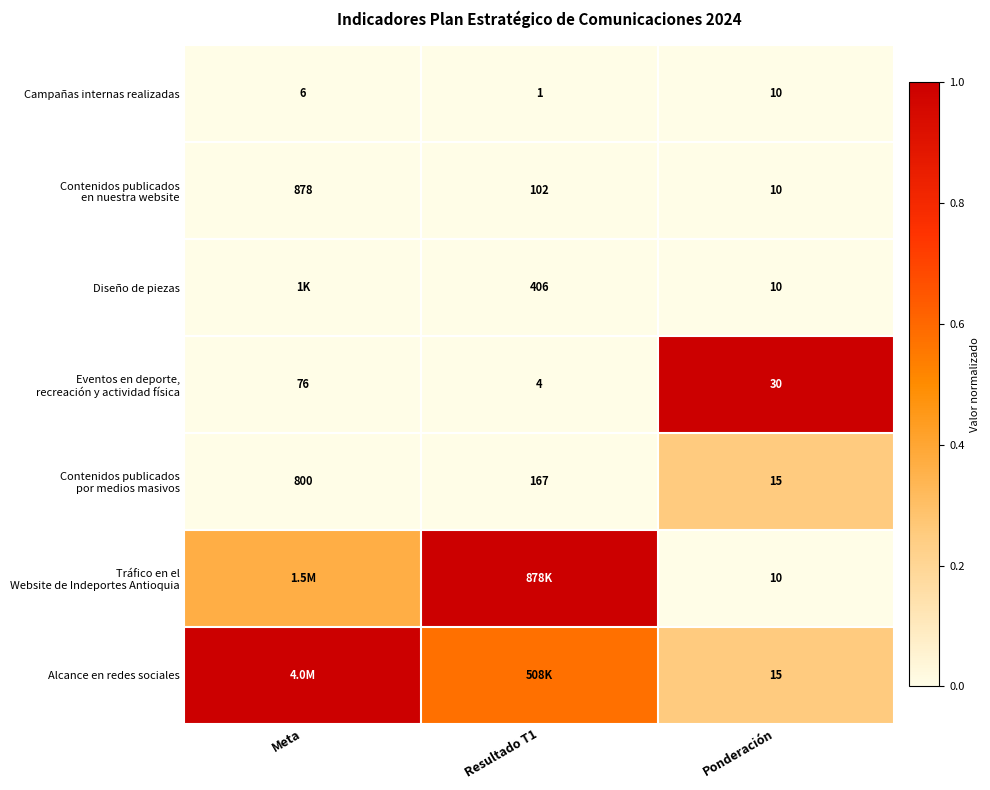

Is the value of Campañas internas realizadas at Meta greater than the value of Diseño de piezas at Ponderación?

No